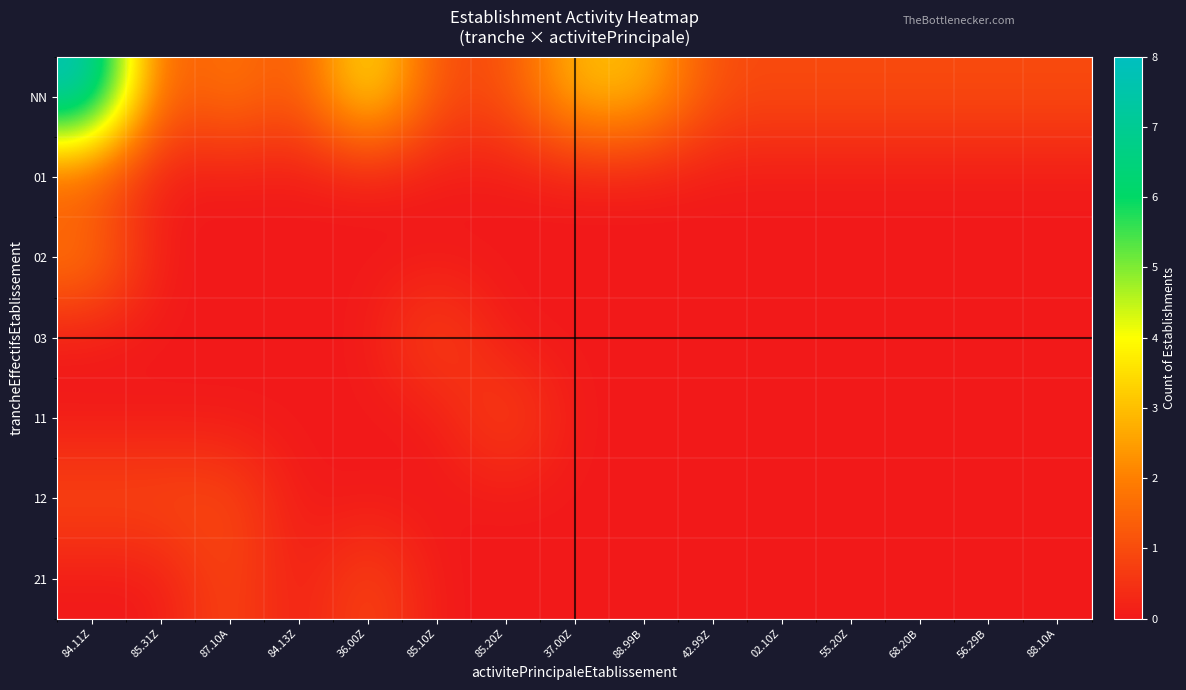

Which has a higher value, 88.99B or 56.29B?

88.99B